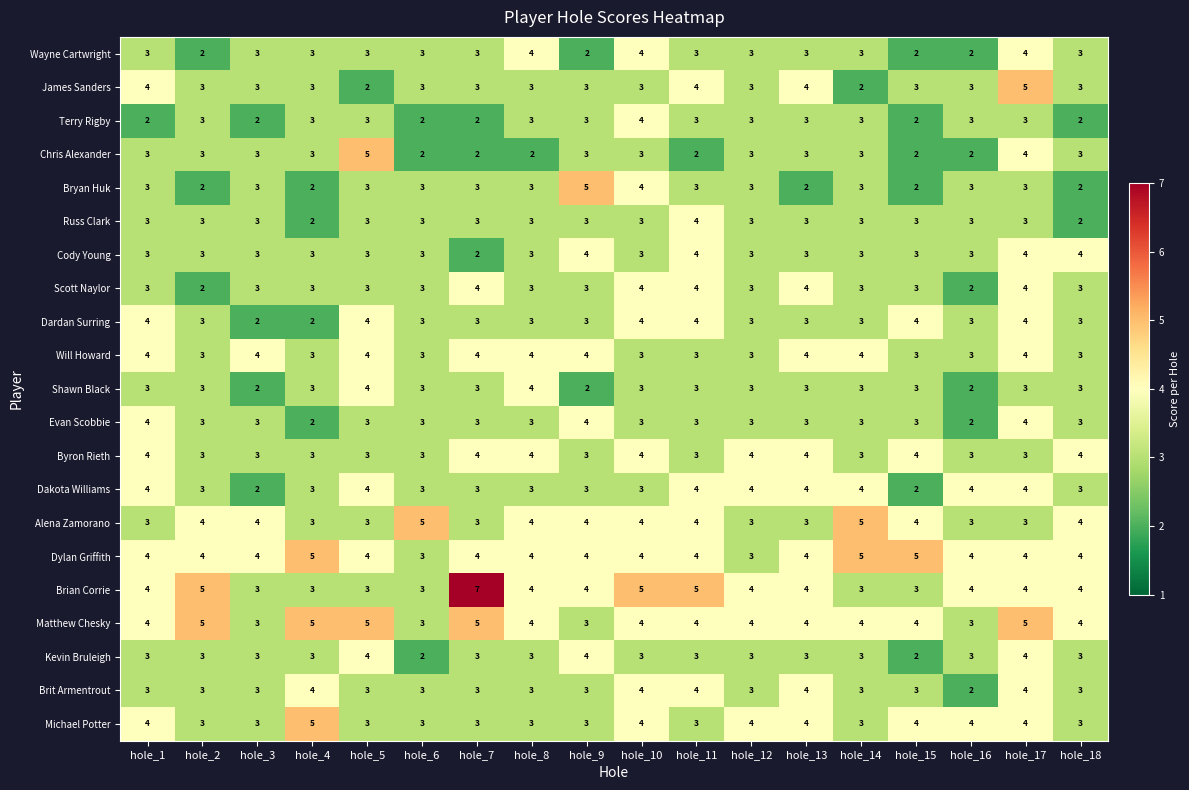

Which series has the widest spread of values?

Brian Corrie